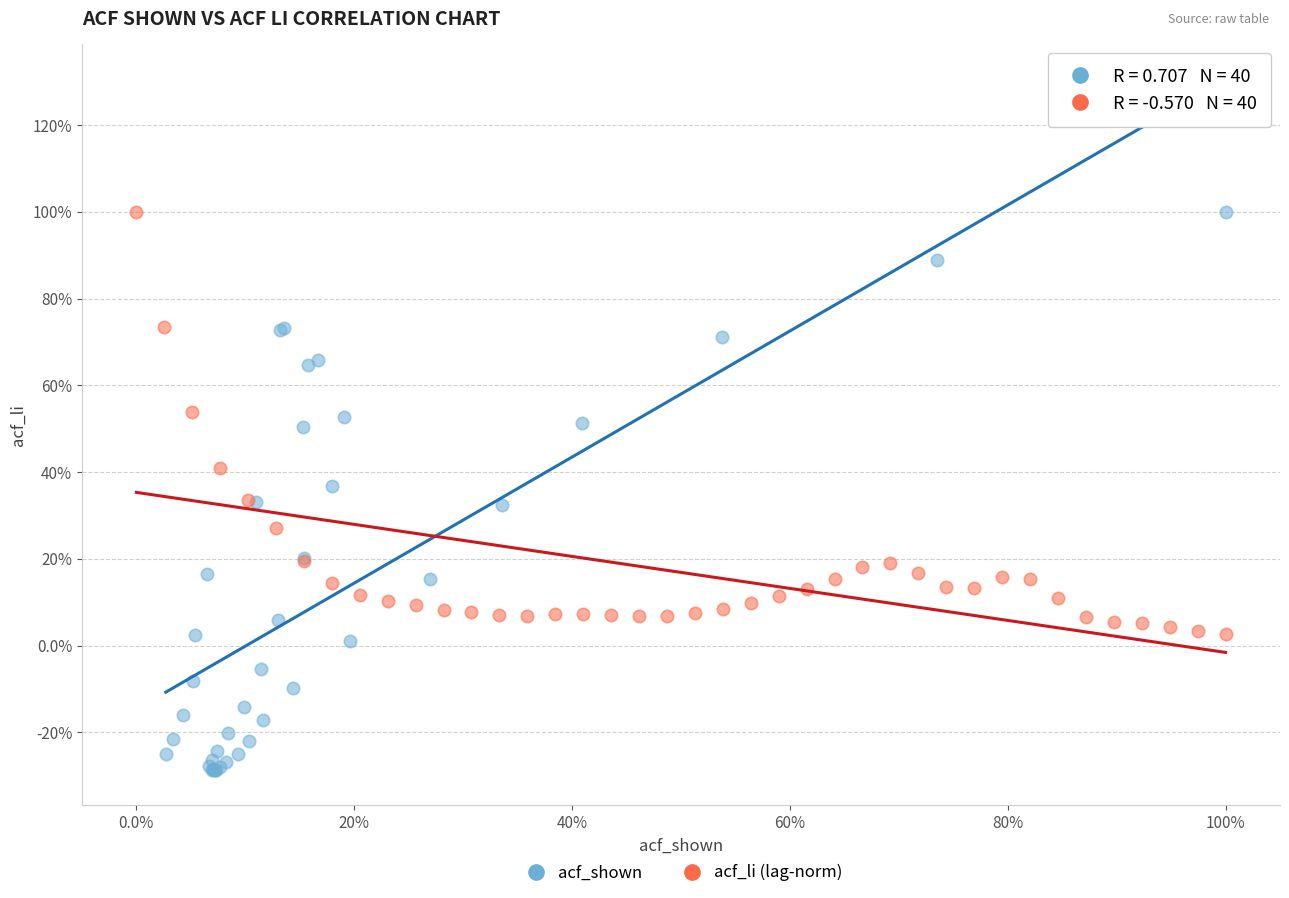

What are all the series names shown in the legend?

acf_shown, acf_li (lag-norm)